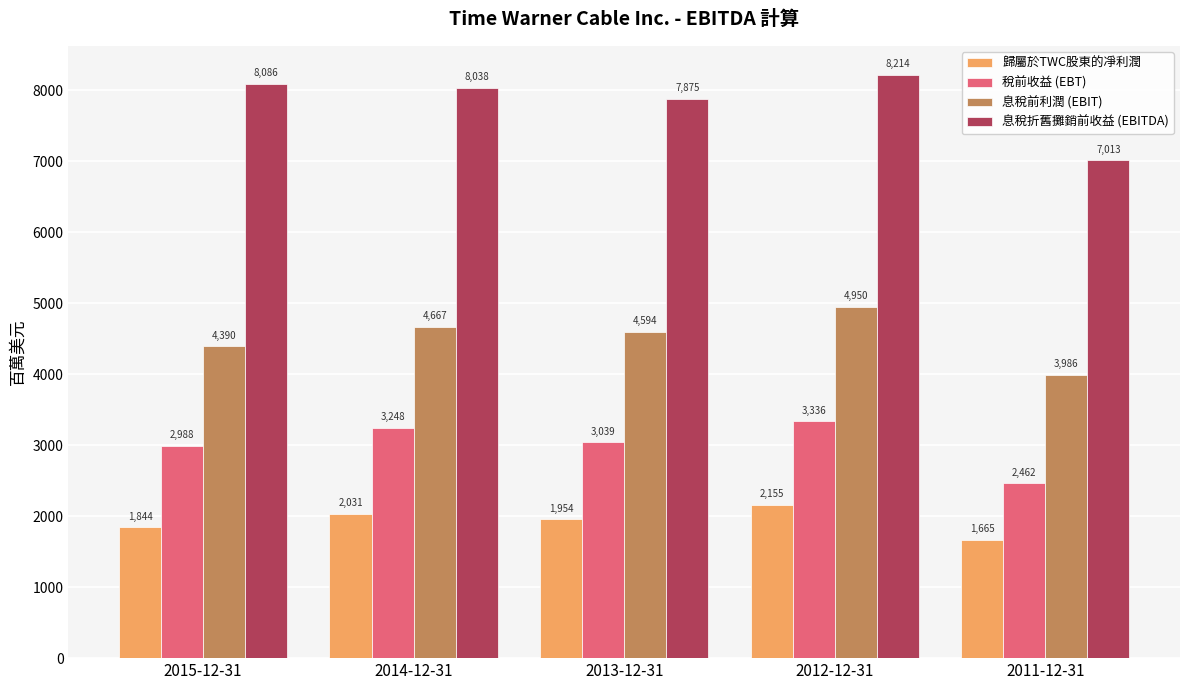

At which label does 歸屬於TWC股東的凈利潤 reach its minimum?

2011-12-31